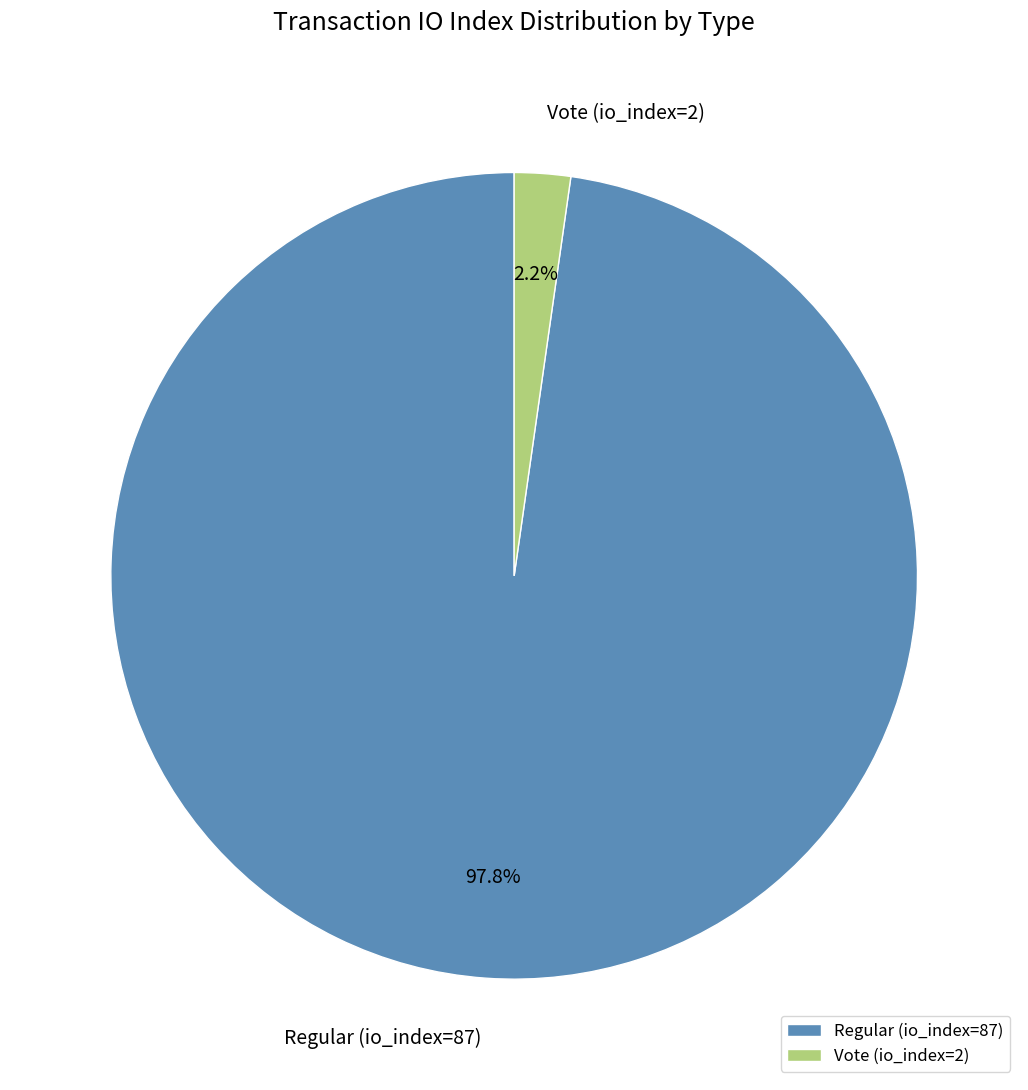

To the nearest percent, what is the average slice percentage?

50%